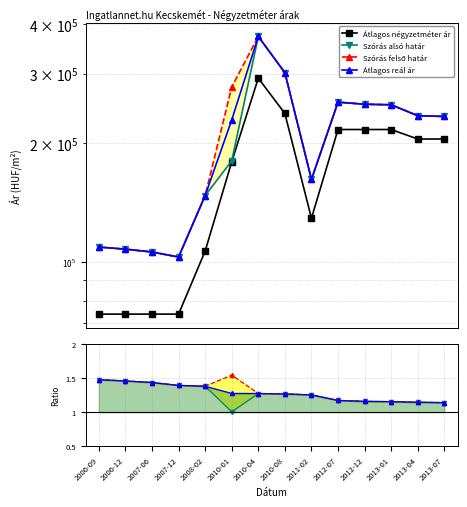

Does the chart have visible grid lines?

Yes